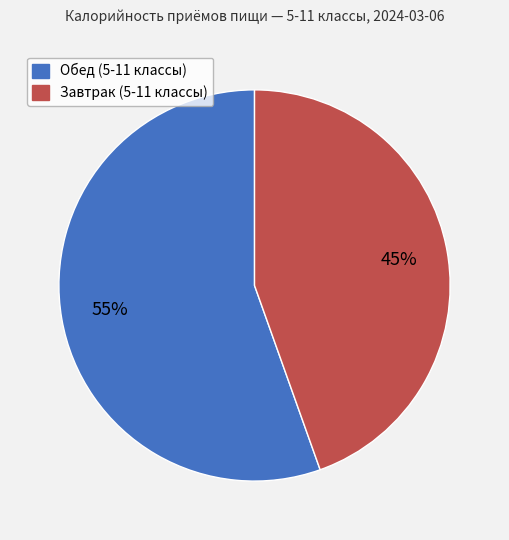

What is the smallest slice in the pie chart?

Завтрак (5-11 классы)